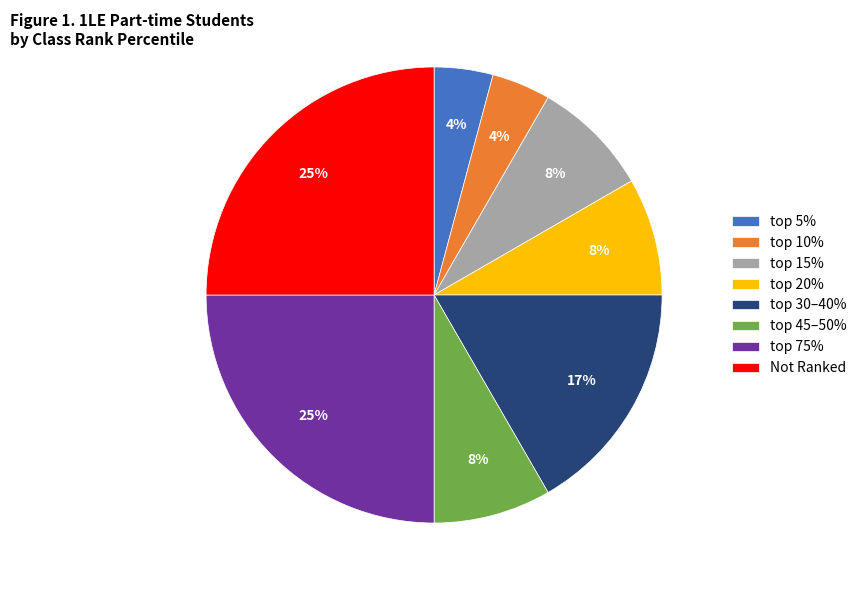

Is there a majority slice in this chart?

No